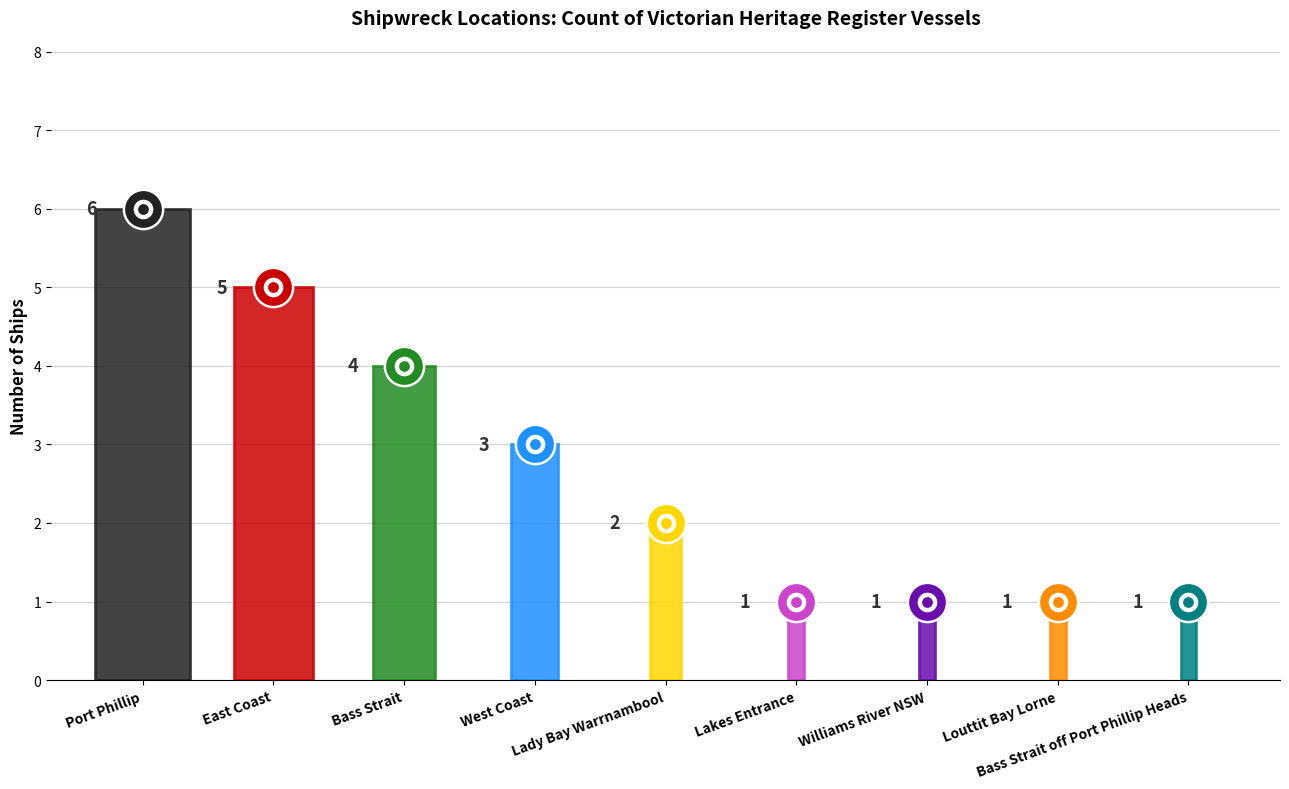

Between Louttit Bay Lorne and Lady Bay Warrnambool, which is larger?

Lady Bay Warrnambool